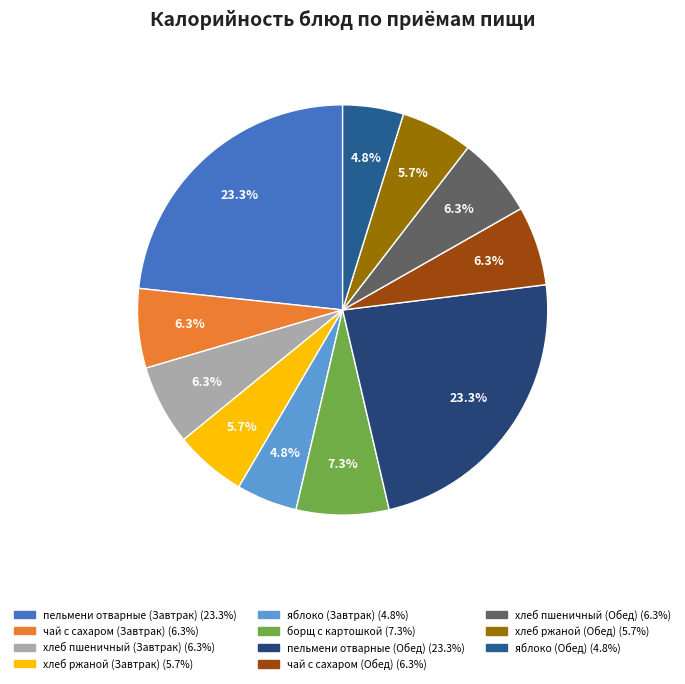

The яблоко (Обед) slice represents 5% of the pie. True or false?

True